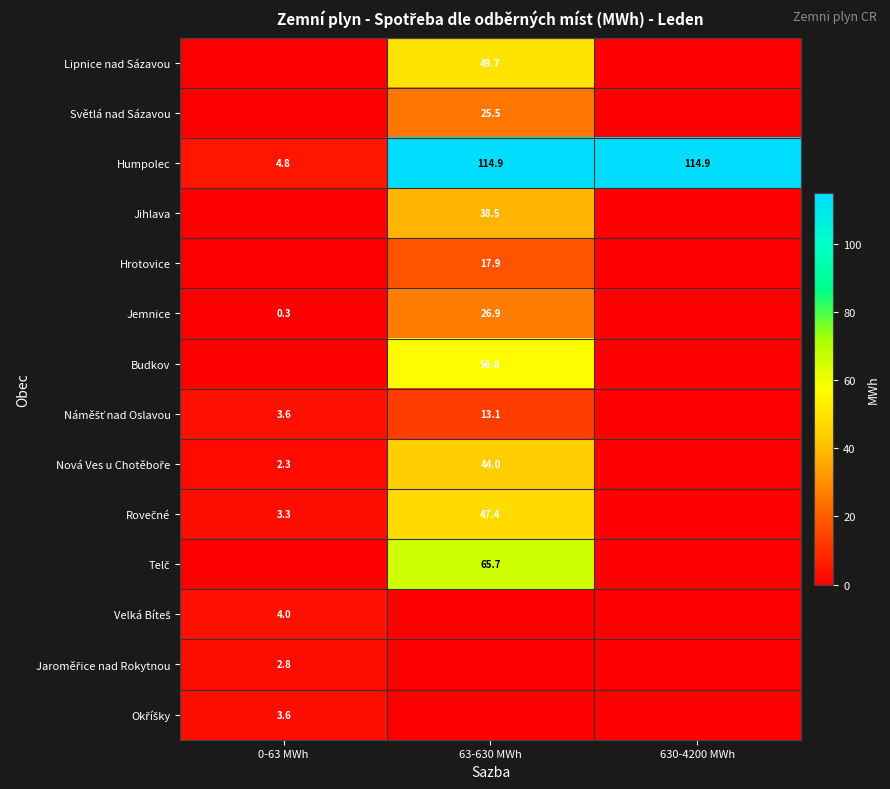

What is the sum of the Humpolec values at 0-63 MWh and 630-4200 MWh?

119.7